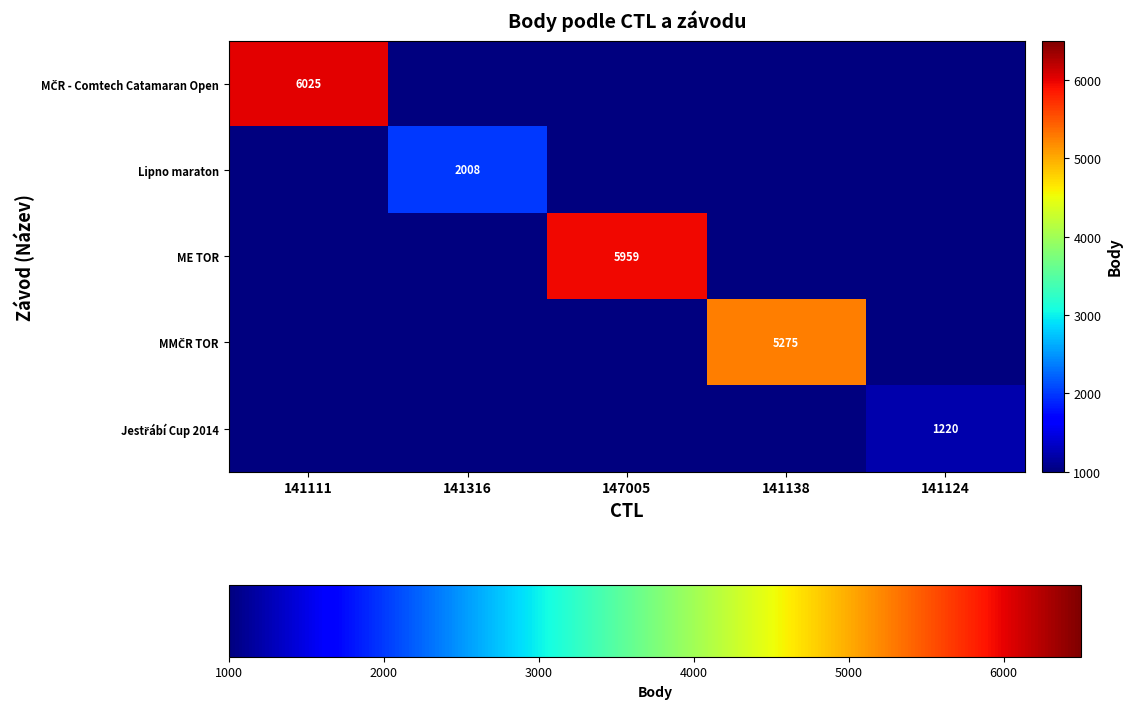

Is it true that ME TOR equals 7915 at 147005?

False